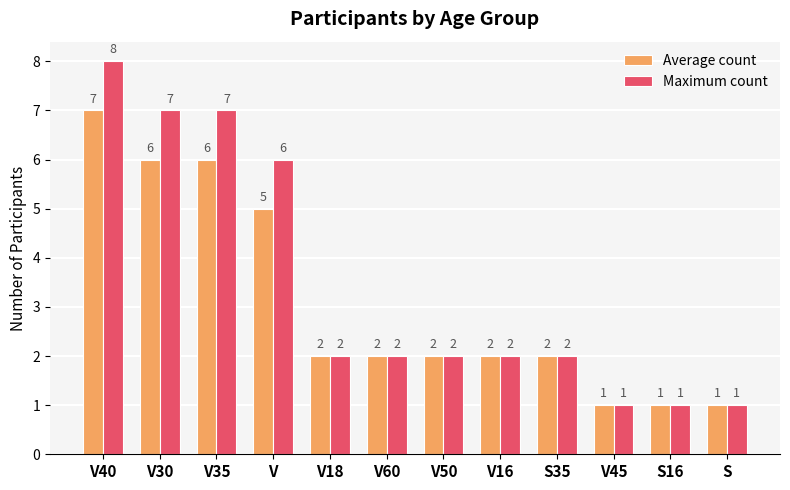

Read the Maximum count value at V18.

2